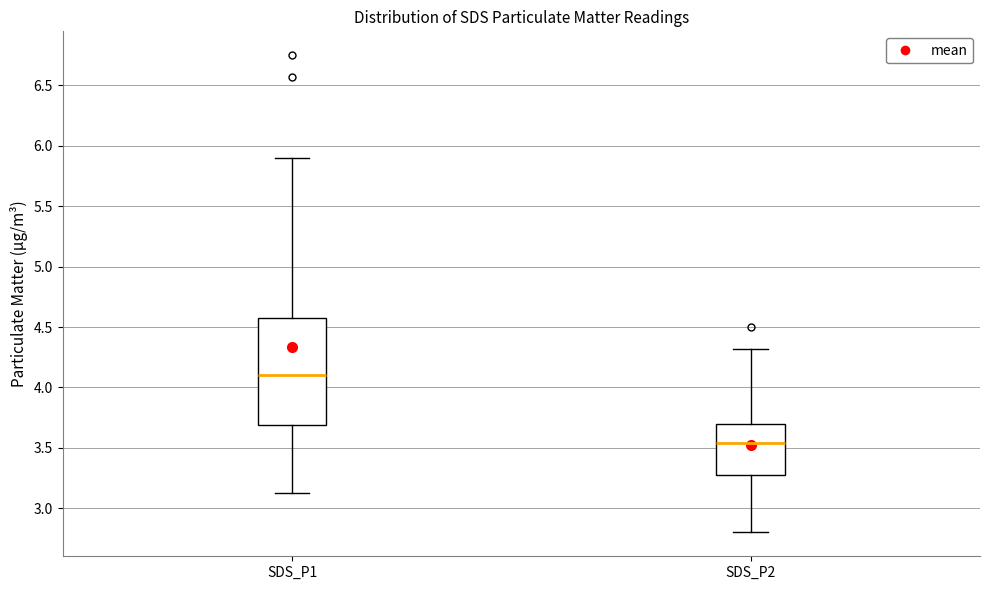

Where does the lower whisker of the box for SDS_P2 end on the y-axis? The values are not printed on the chart, so give them approximately, as read against the axis.

2.80